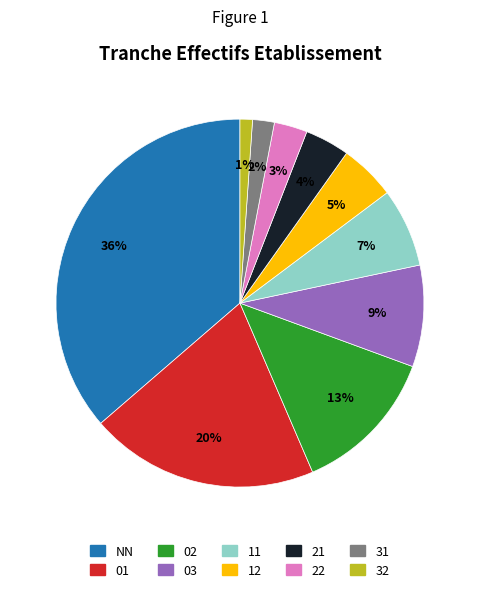

How many slices are in this pie chart?

10